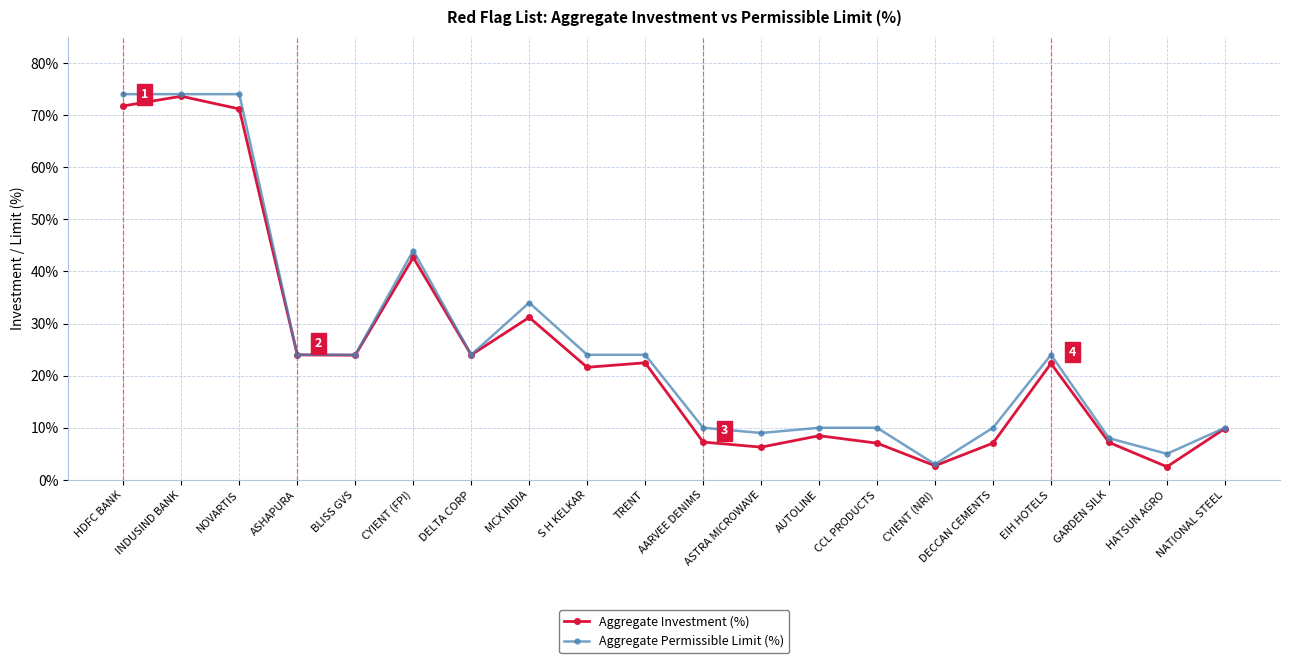

True or false: Aggregate Investment (%) has more than 0 interior local peaks.

True